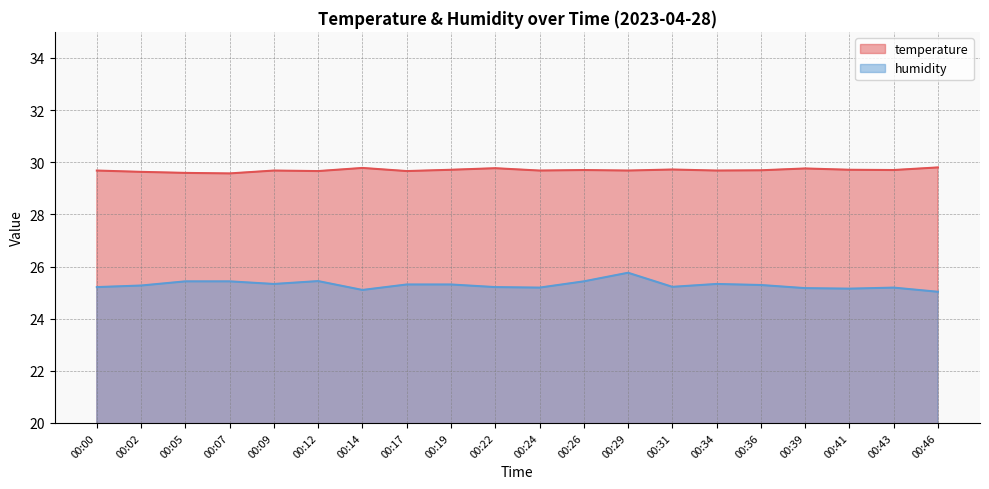

What is the minimum value for temperature?

29.6